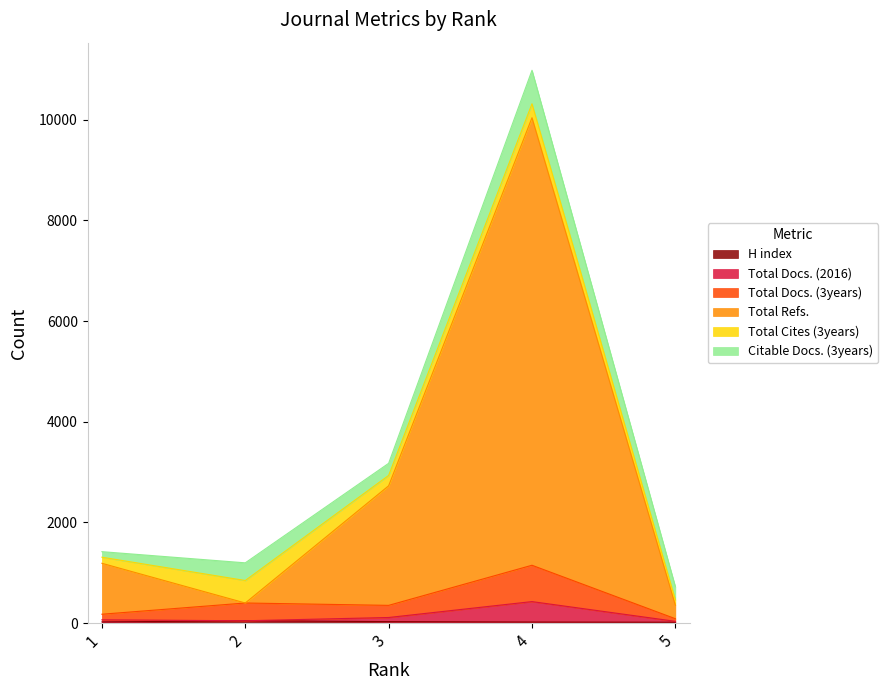

What is the spread (max minus min) of values at 5?

338